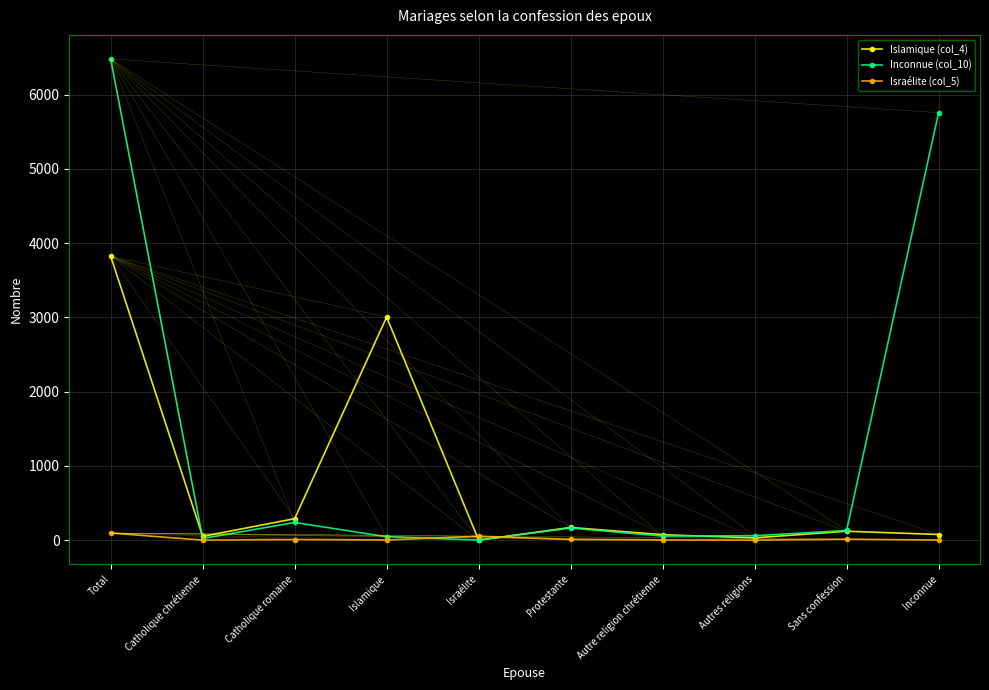

Does the chart display data point markers on the line(s)?

Yes